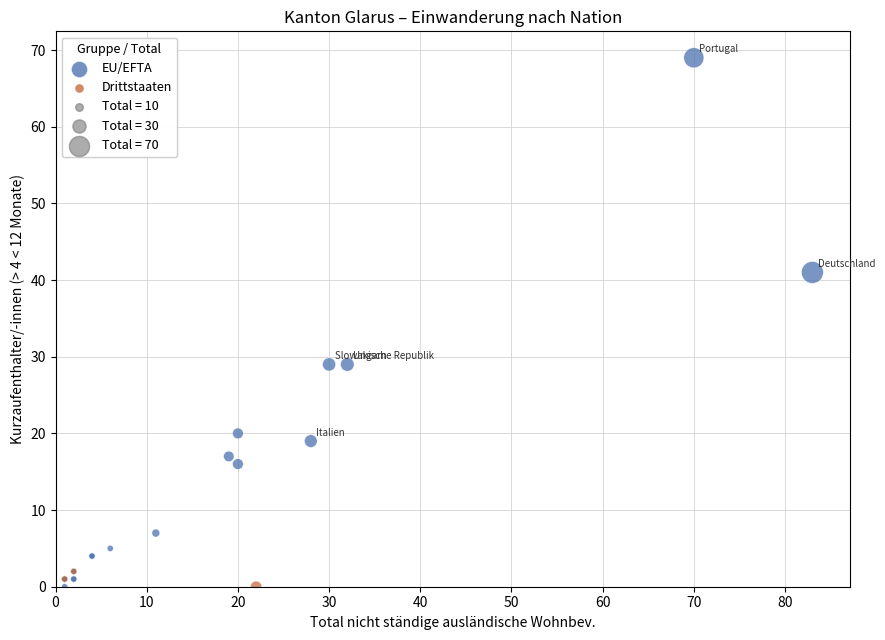

Which series has the widest spread of Y values?

EU/EFTA